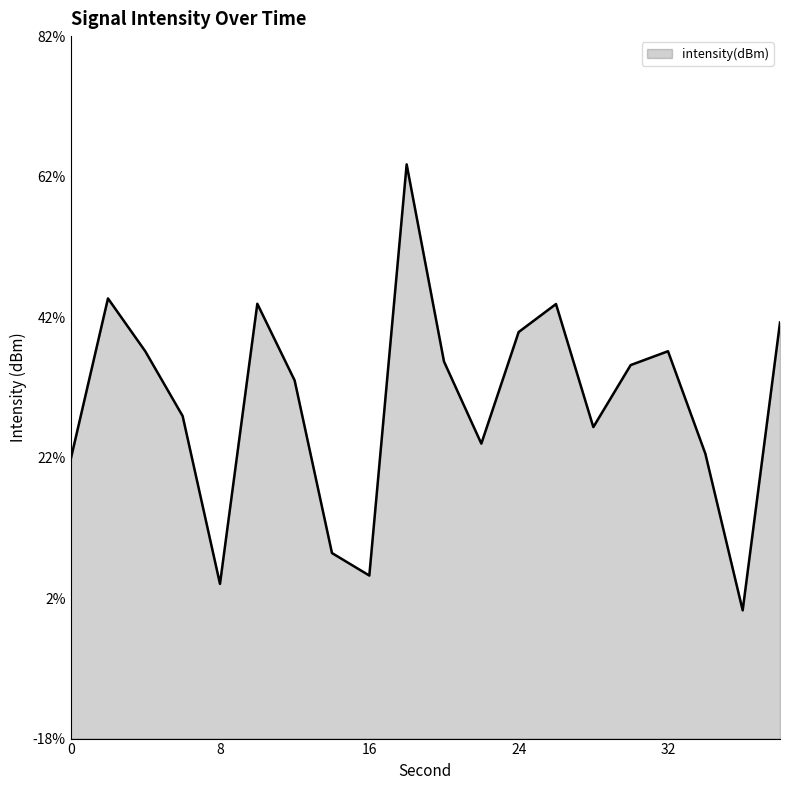

How many interior local peaks (higher than both neighbors) does the data have?

5